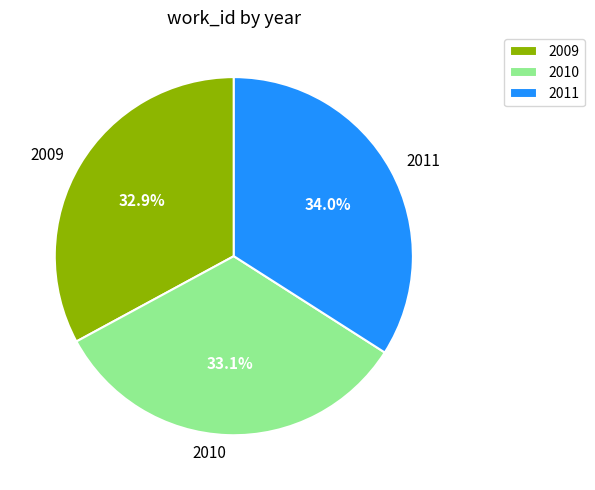

Is it true that 2010 is 33% of the pie?

True